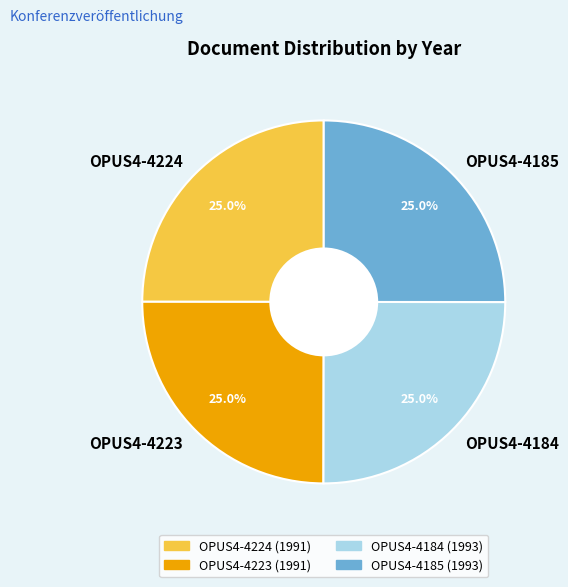

What percentage is the OPUS4-4224 slice, to the nearest percent?

25%